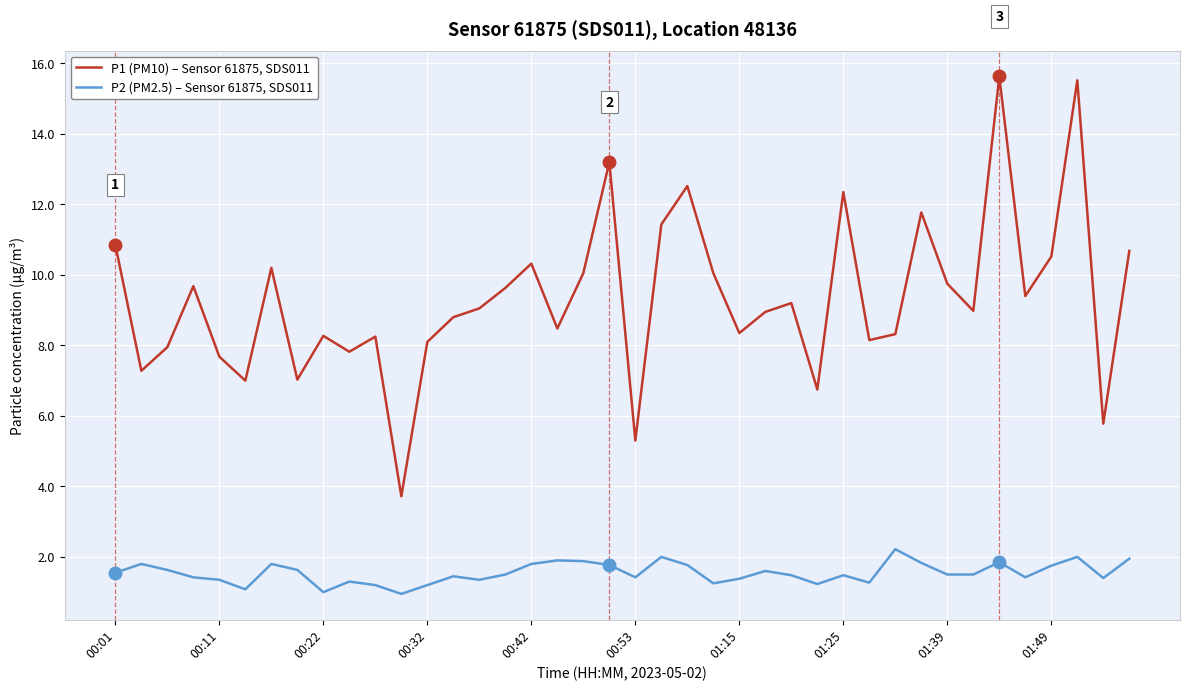

True or false: P1 (PM10) – Sensor 61875, SDS011 and P2 (PM2.5) – Sensor 61875, SDS011 intersect in this chart.

False